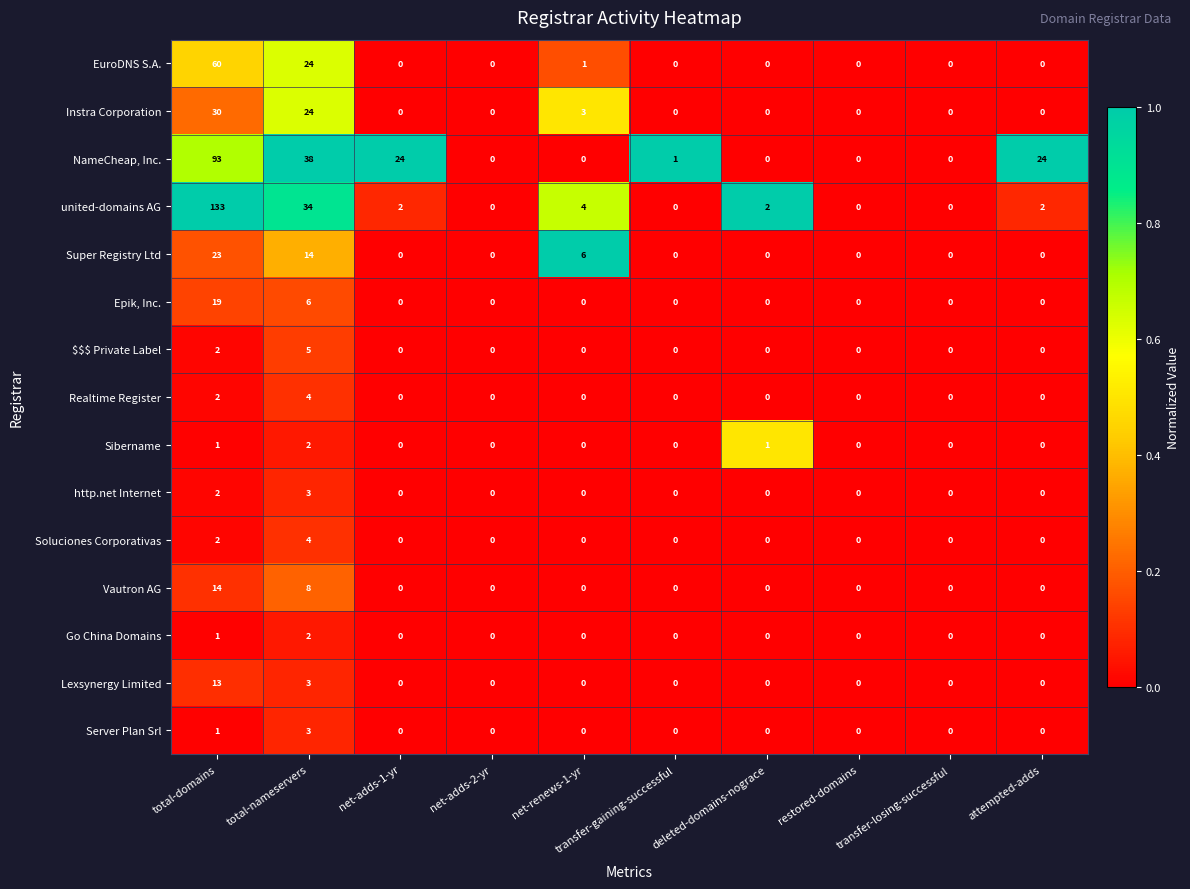

At how many categories does at least one series exceed 22?

4